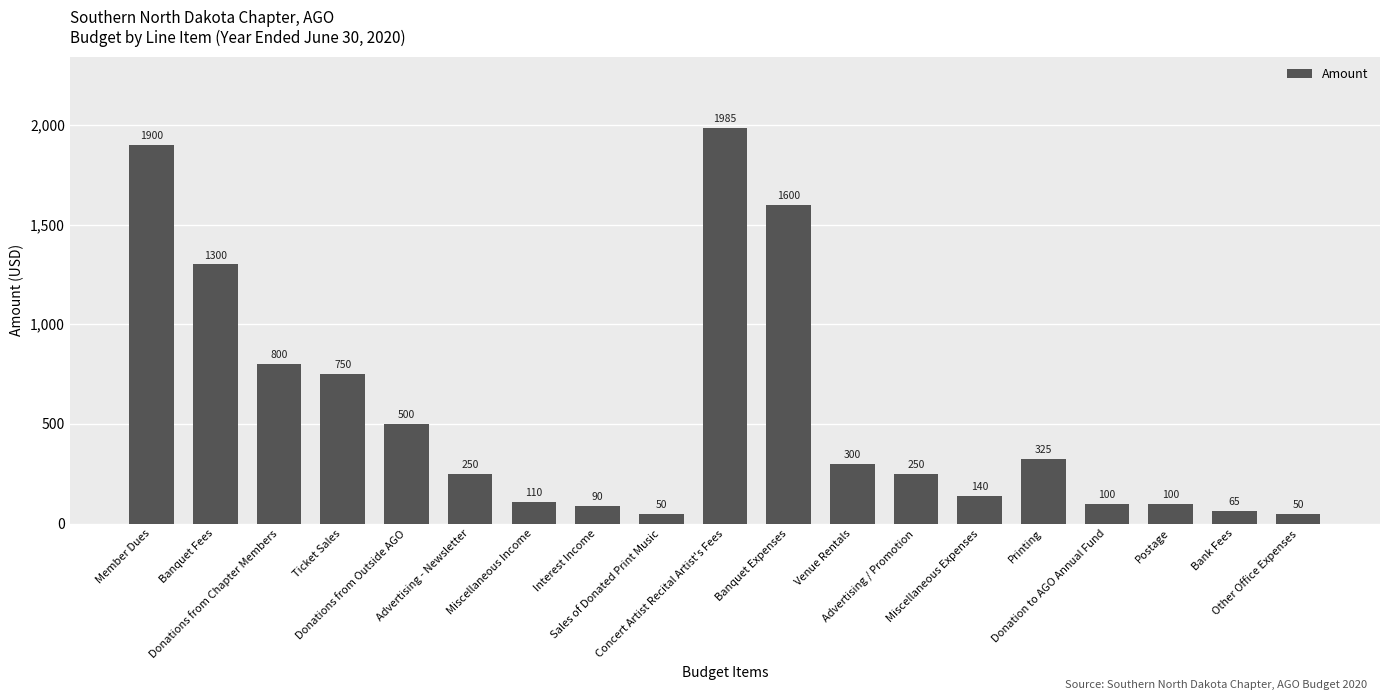

Are the bars grouped side by side (vs. stacked)?

No